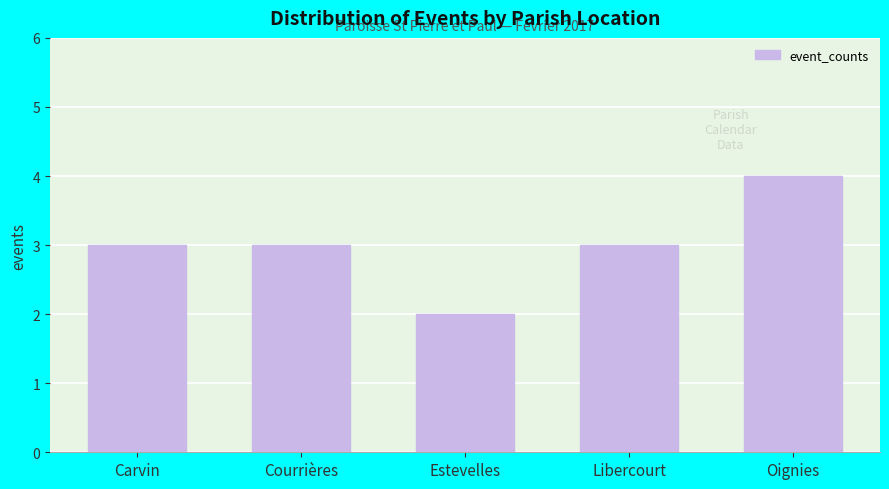

Reading right to left, list all the values displayed in this chart.

4	3	2	3	3